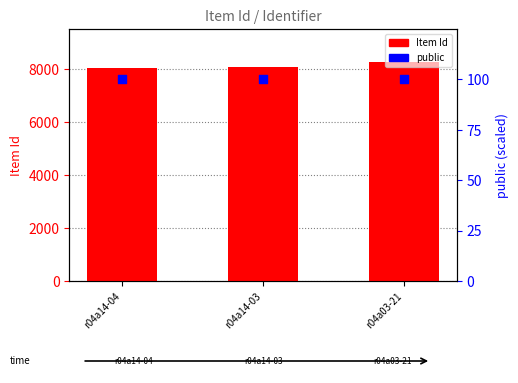

Which series contains the highest Y value?

Item Id